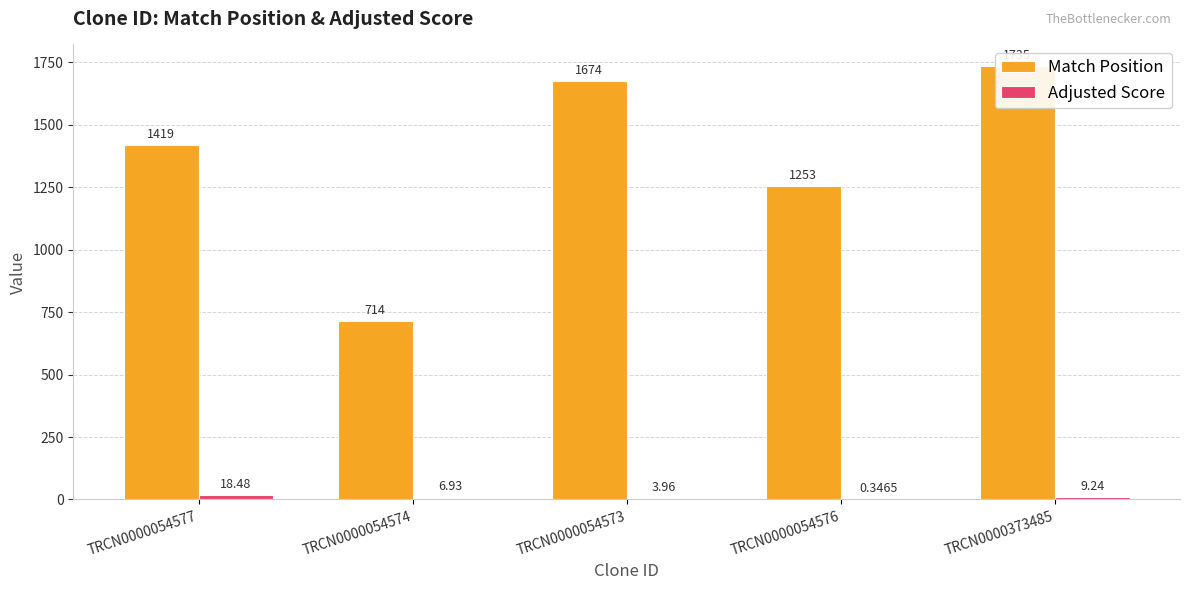

At which label does Adjusted Score reach its minimum?

TRCN0000054576